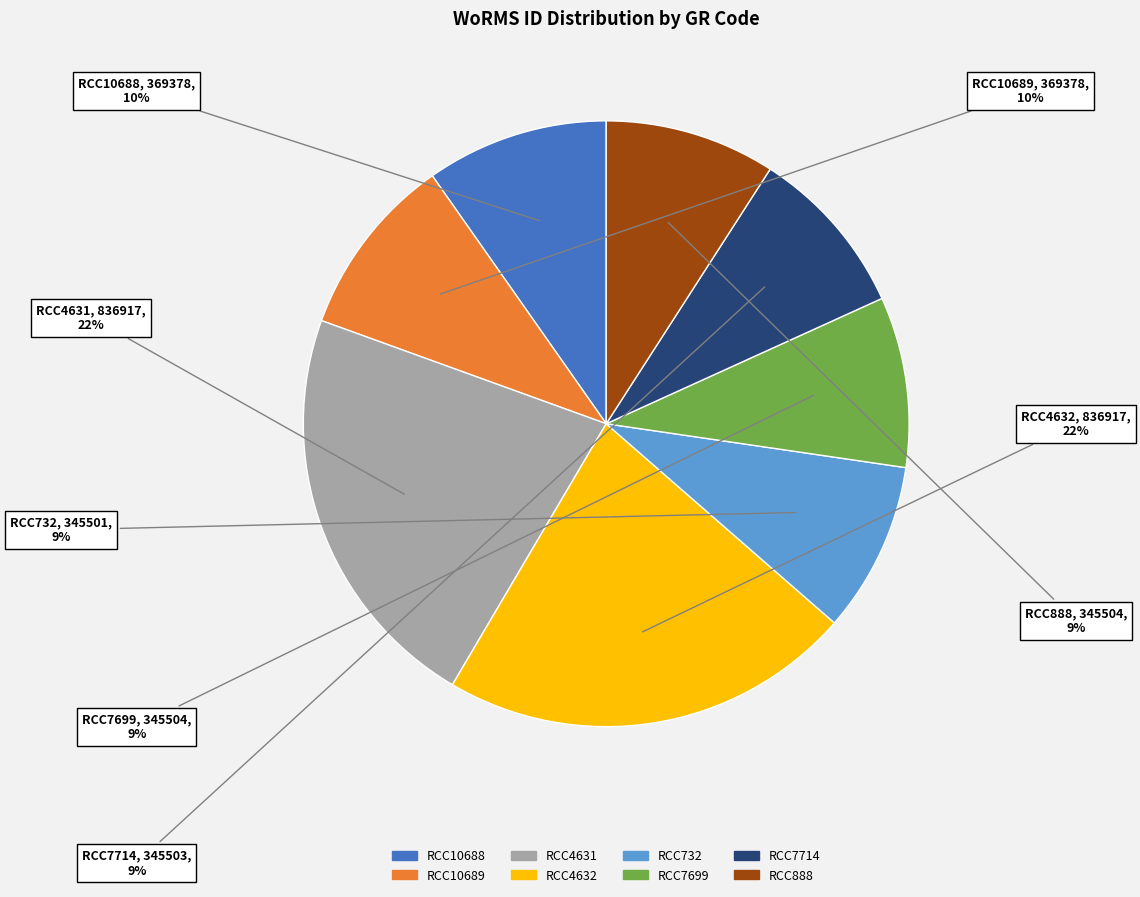

To the nearest percent, what portion does RCC7714 represent?

9%